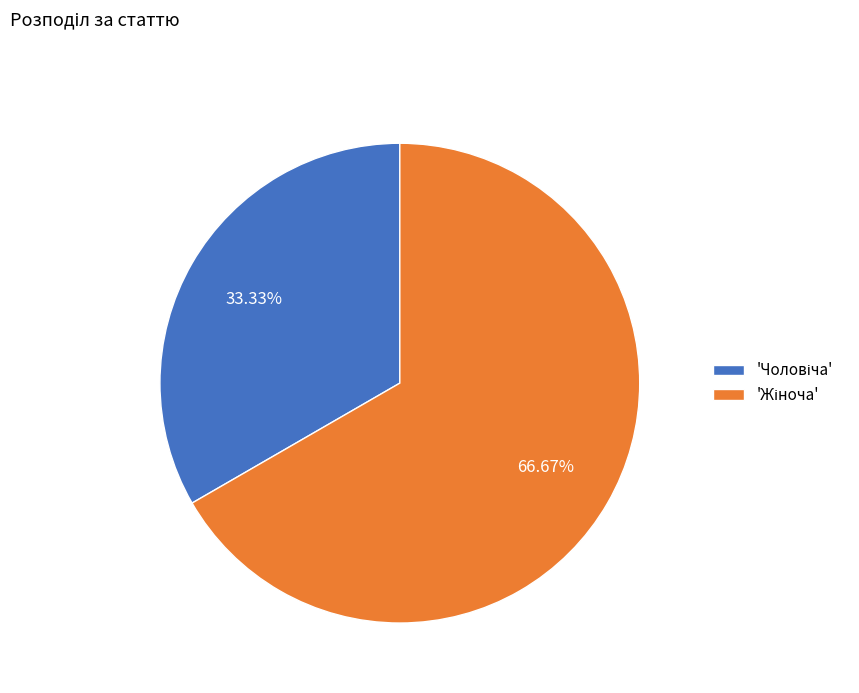

Count the number of slices in the pie.

2